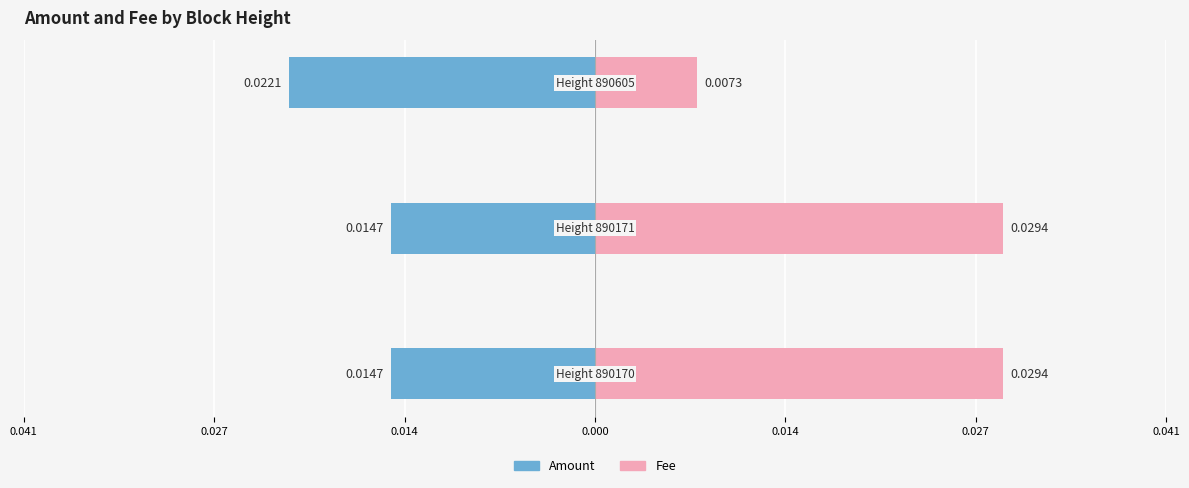

What are all the series names shown in the legend?

Amount, Fee